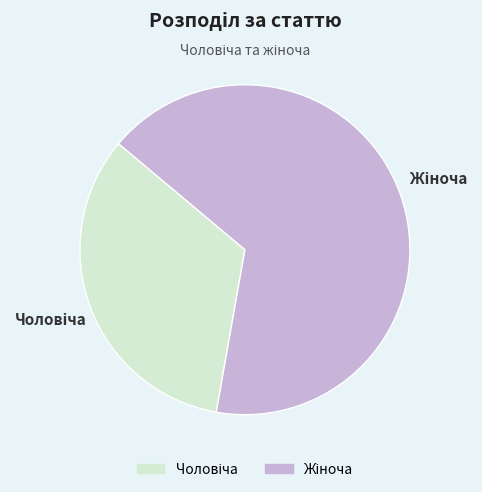

How many segments does this pie chart have?

2